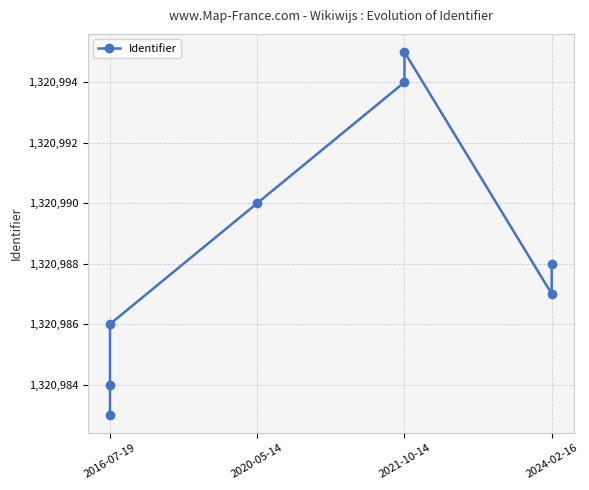

What is the value of the 7th point from the left?

1320987